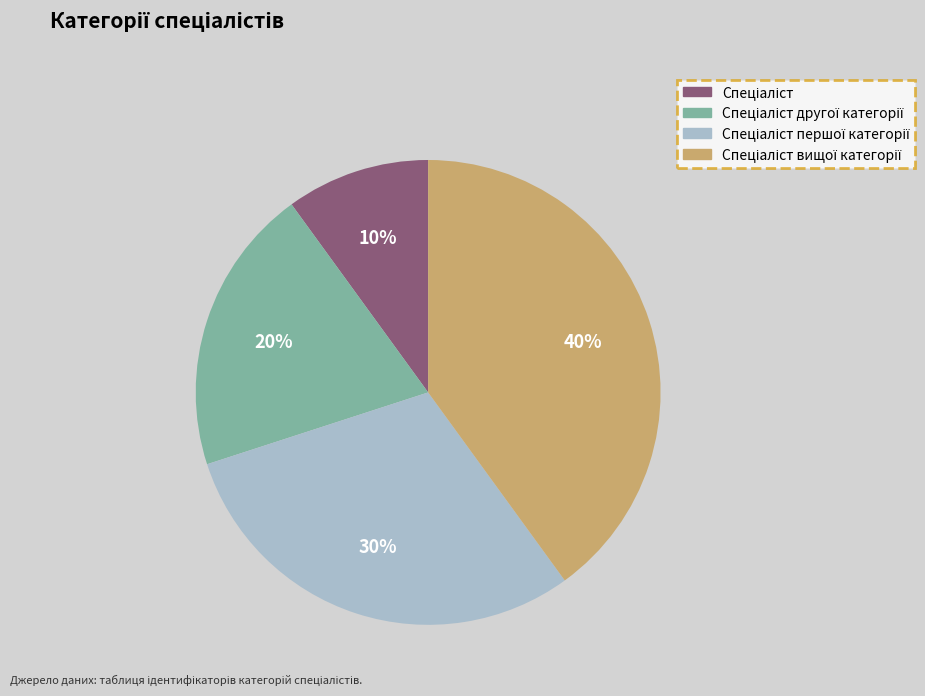

Does any single category account for the majority?

No